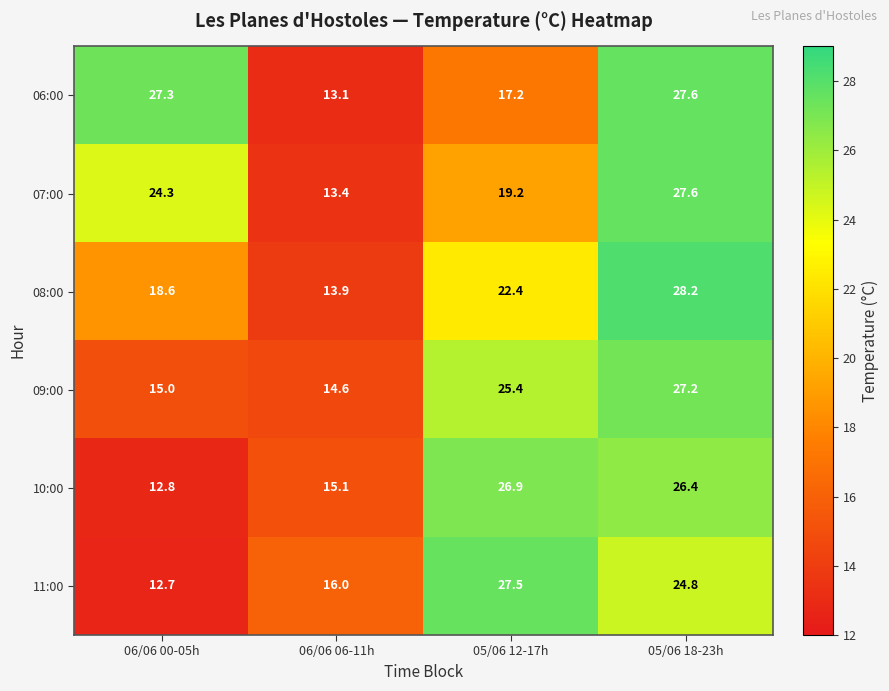

What is the approximate value of 11:00 at 06/06 06-11h?

16.0